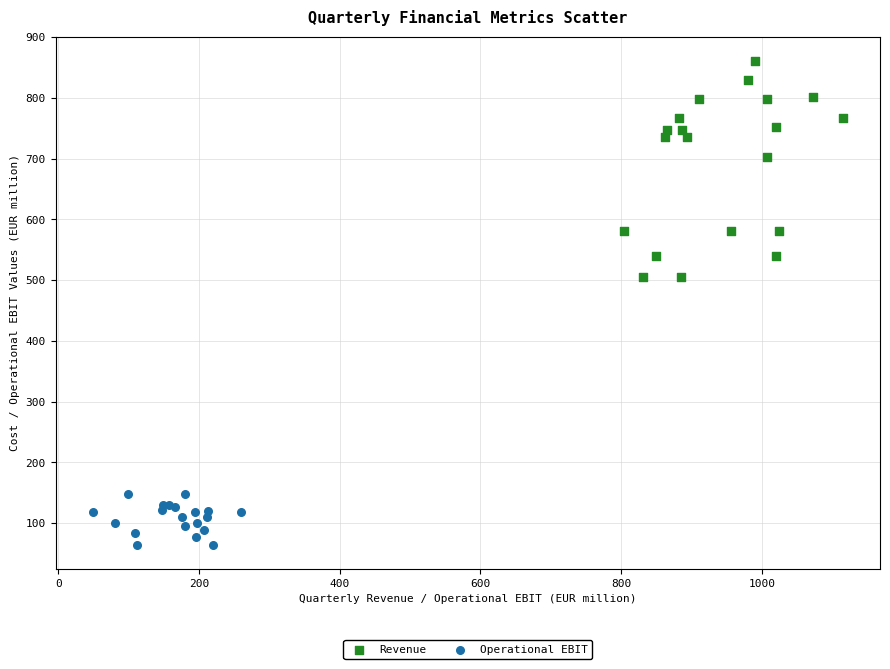

Which series has the widest spread of Y values?

Revenue